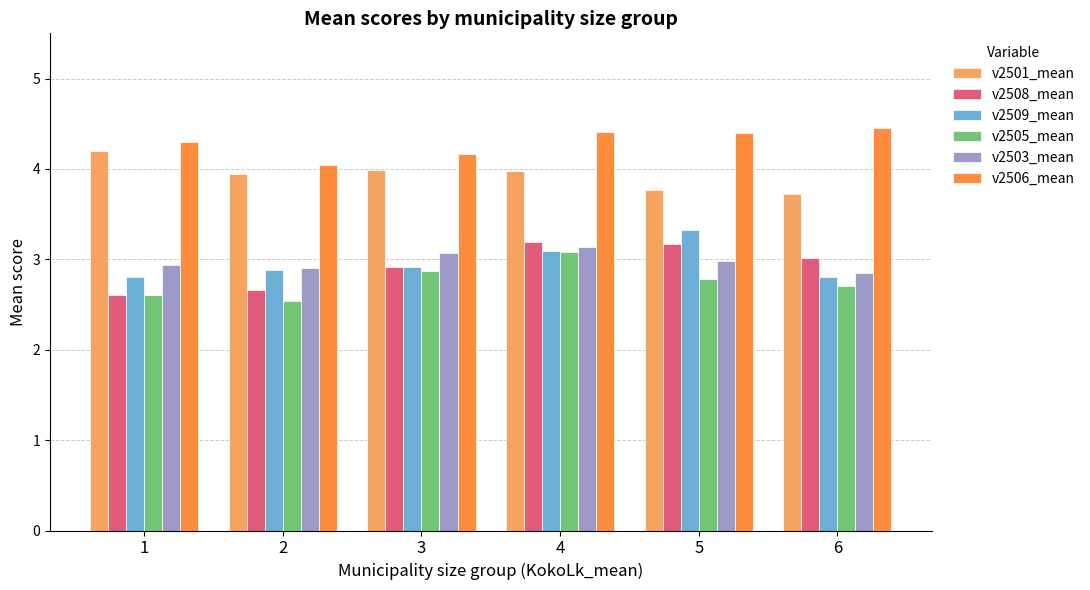

What is the value of the v2503_mean bar at the 4th from the left?

3.1